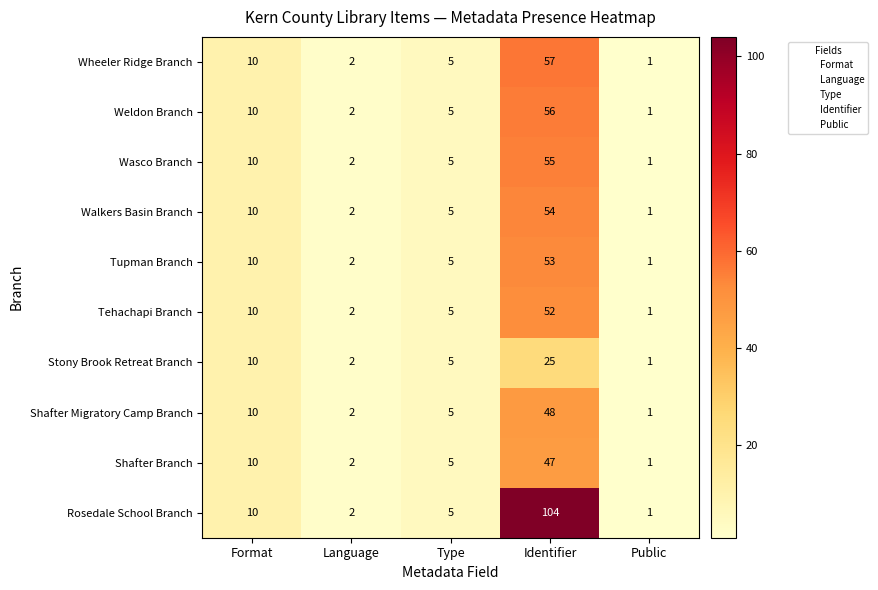

Which series has the largest total across all categories?

Rosedale School Branch